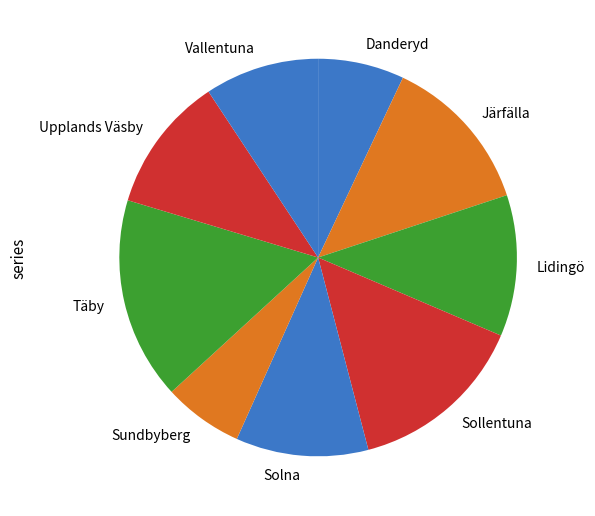

Is the sum of Vallentuna and Lidingö greater than half?

No